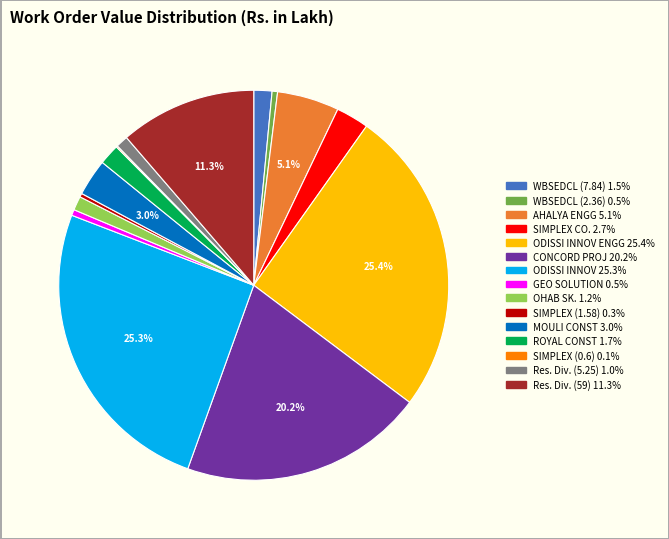

Is there any slice that represents more than half of the pie?

No